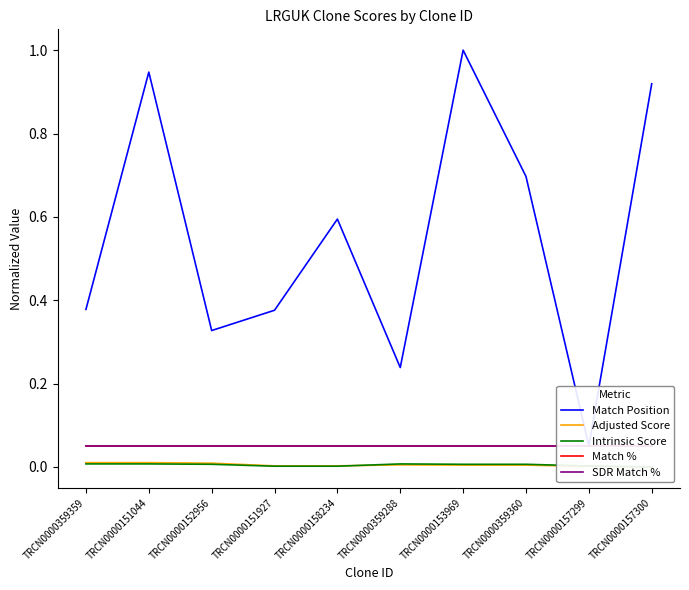

How many lines are shown in the chart?

5